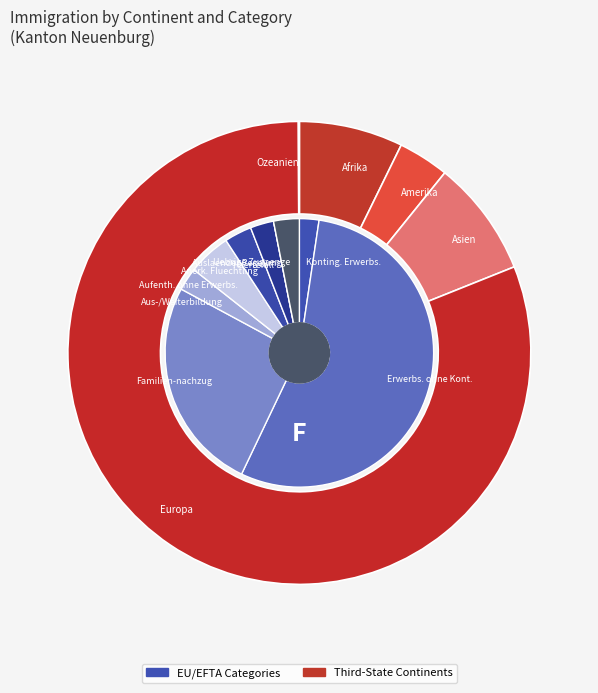

Is Afrika the majority of the pie?

No